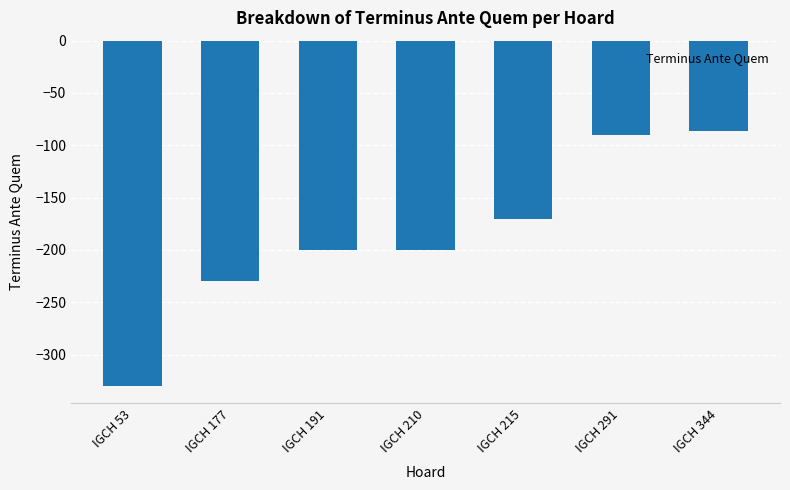

What is the value of the 4th bar from the left?

-200